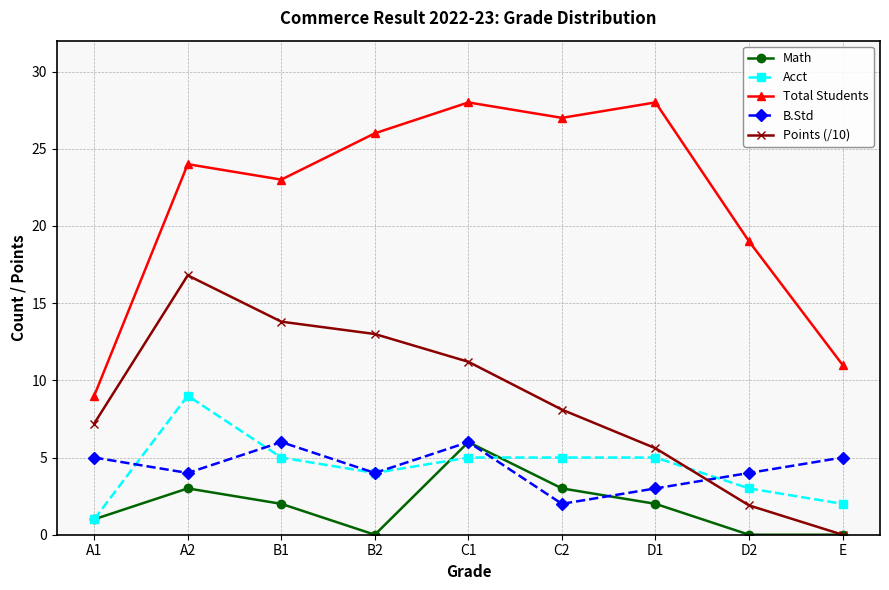

The Total Students series shows 11.0 at E. True or false?

True